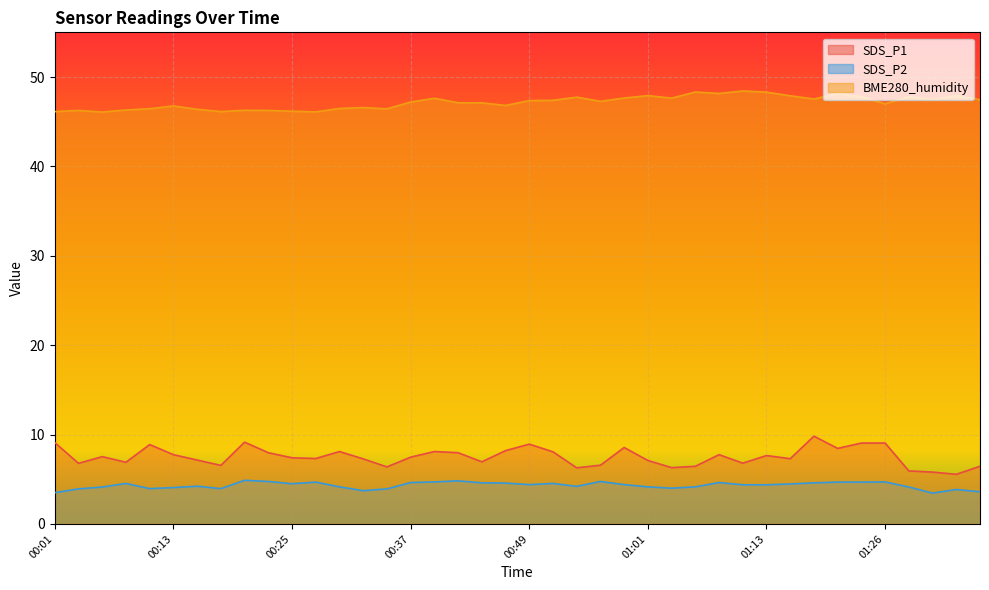

What is the sum of the SDS_P1 values at 01:09 and 00:49?

16.7